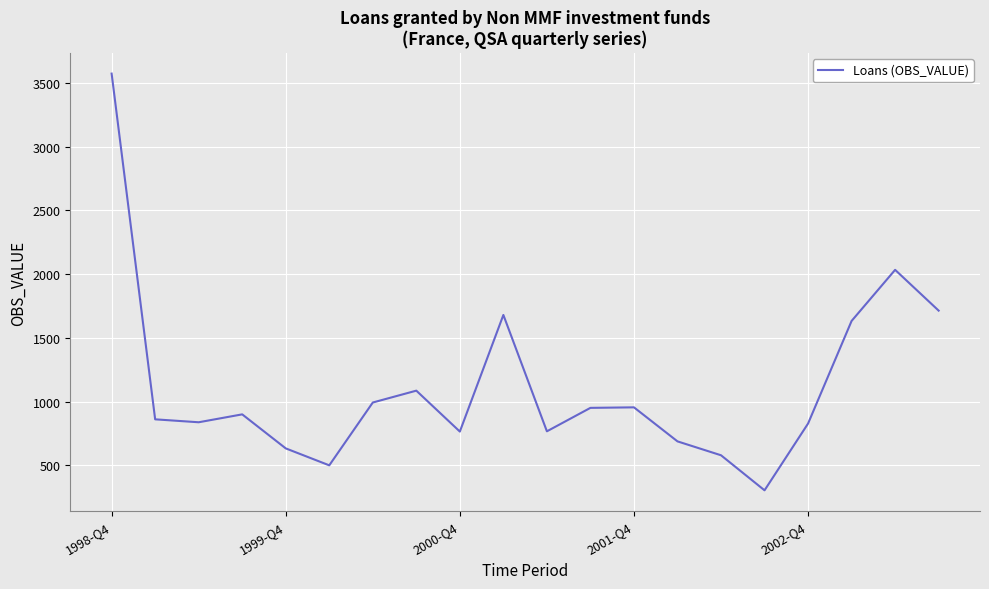

How many distinct data groups are displayed?

1